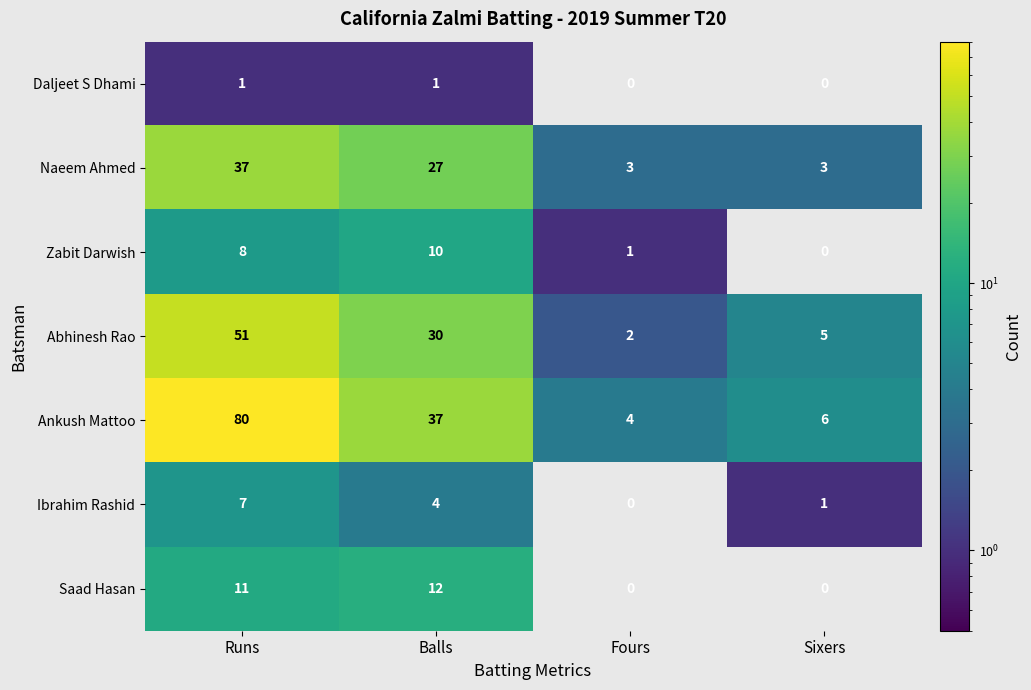

The Naeem Ahmed series shows 5 at Fours. True or false?

False